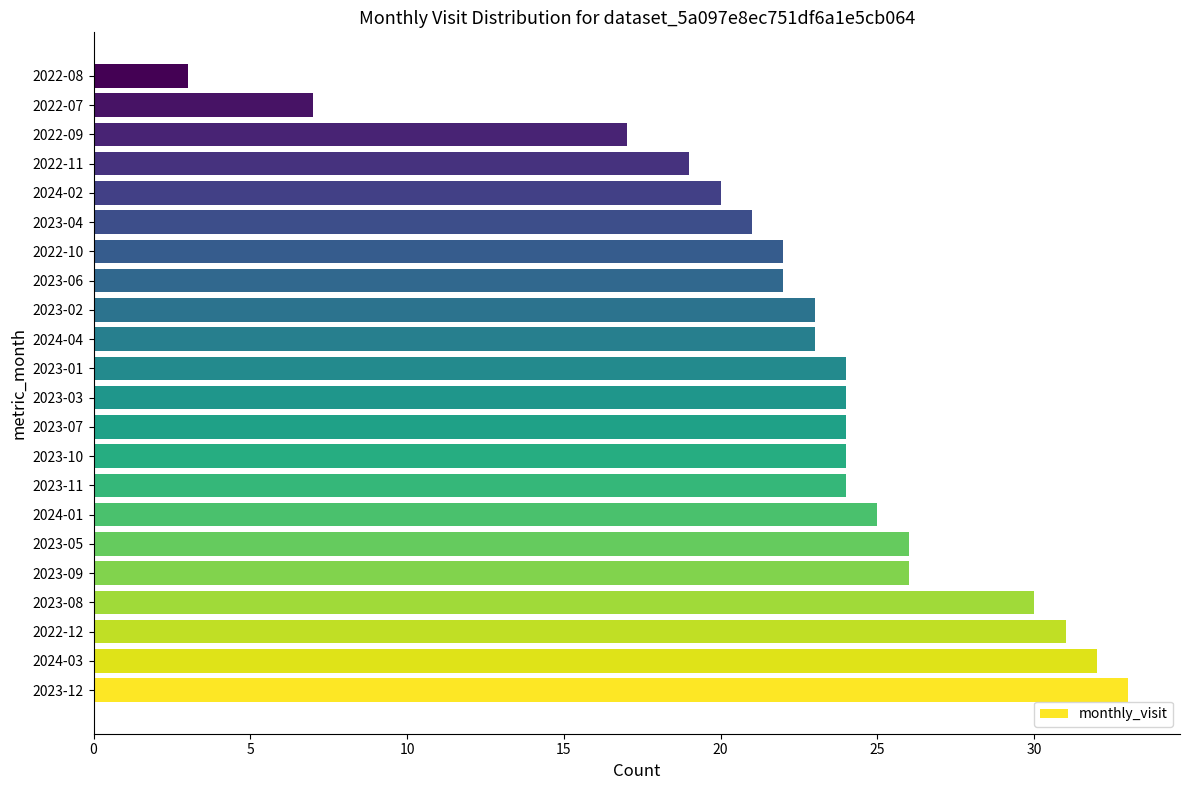

What is the approximate value at 2022-07, to the nearest 10?

10